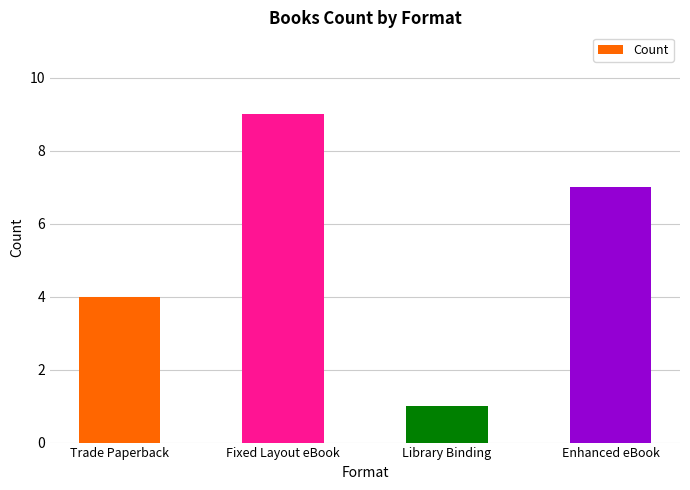

Which label corresponds to the largest value in the chart?

Fixed Layout eBook